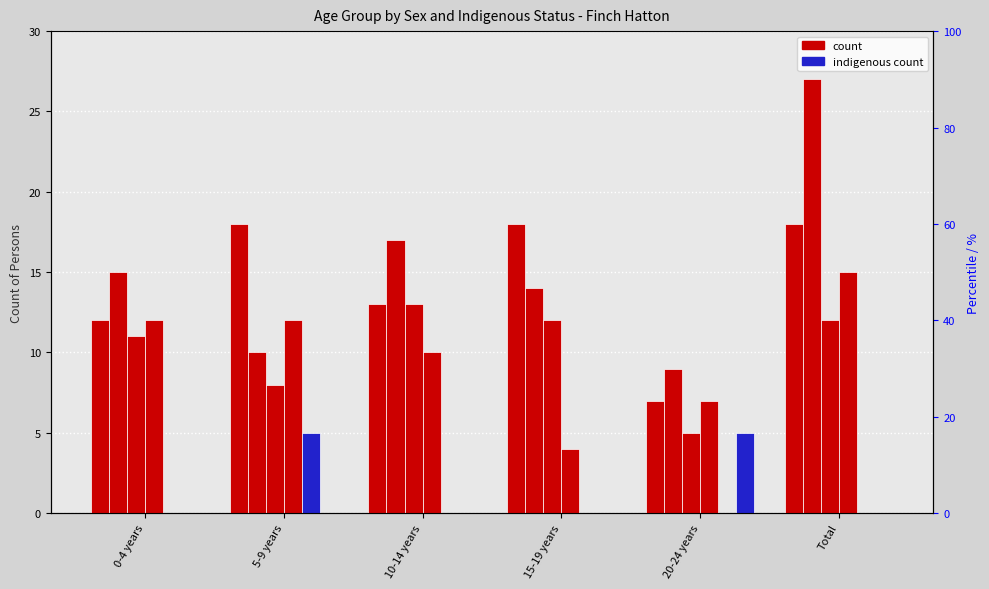

What is the sum of all Females (Non-Indigenous) values?

60